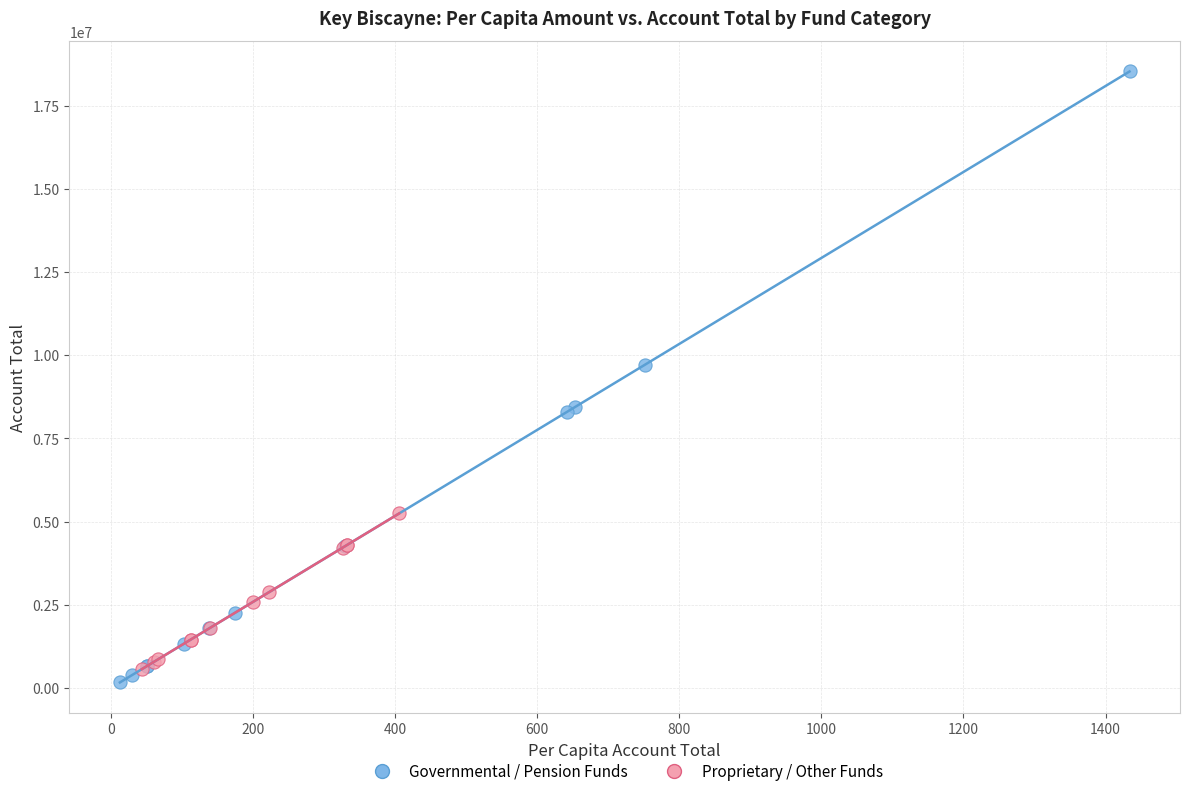

Which series reaches the maximum Y coordinate?

Governmental / Pension Funds